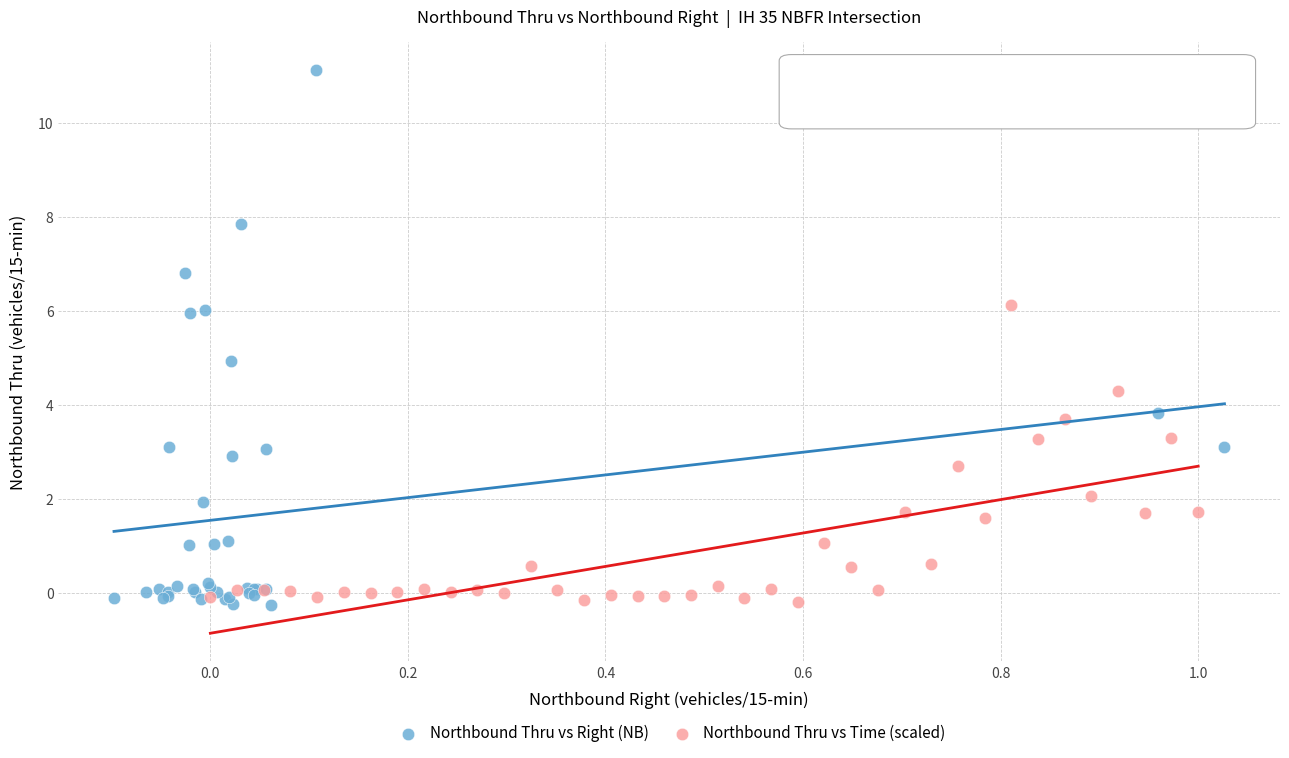

Which series has the largest Y range (max minus min)?

Northbound Thru vs Right (NB)